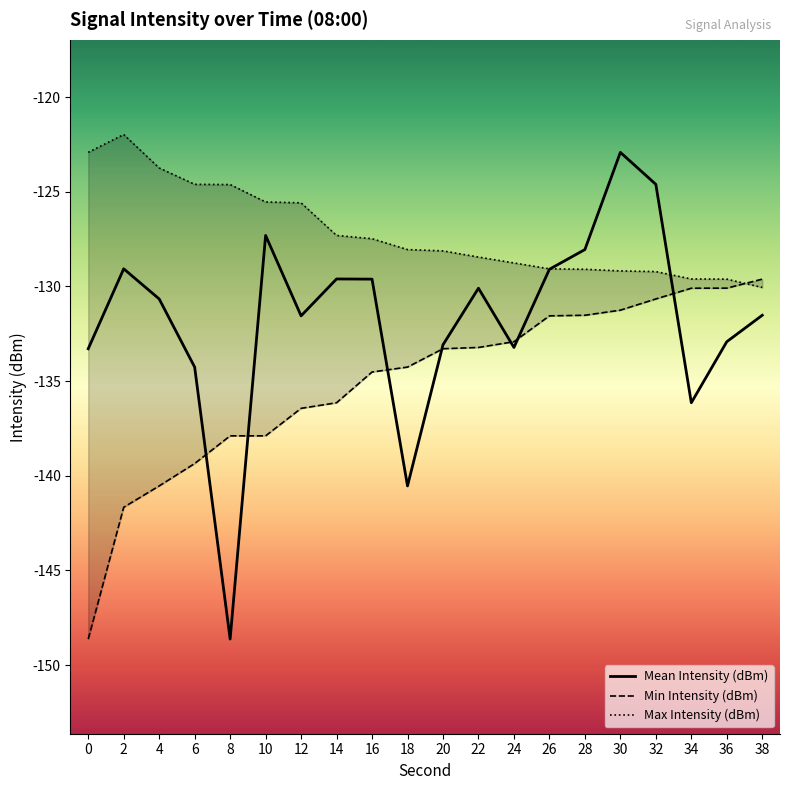

After their last crossing, which series has the higher values: Mean Intensity (dBm) or Min Intensity (dBm)?

Min Intensity (dBm)